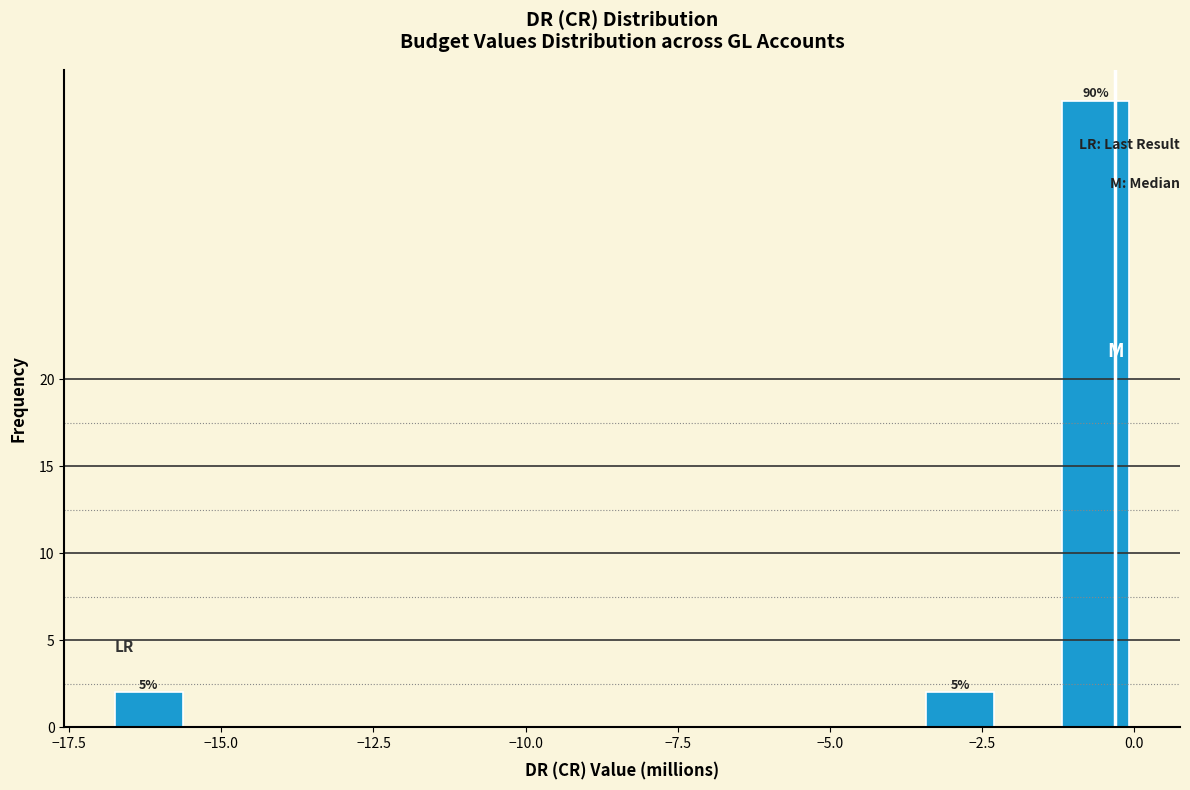

Around what value on the x-axis is the tallest bar? Give the approximate position of its centre, as read against the axis.

-0.5